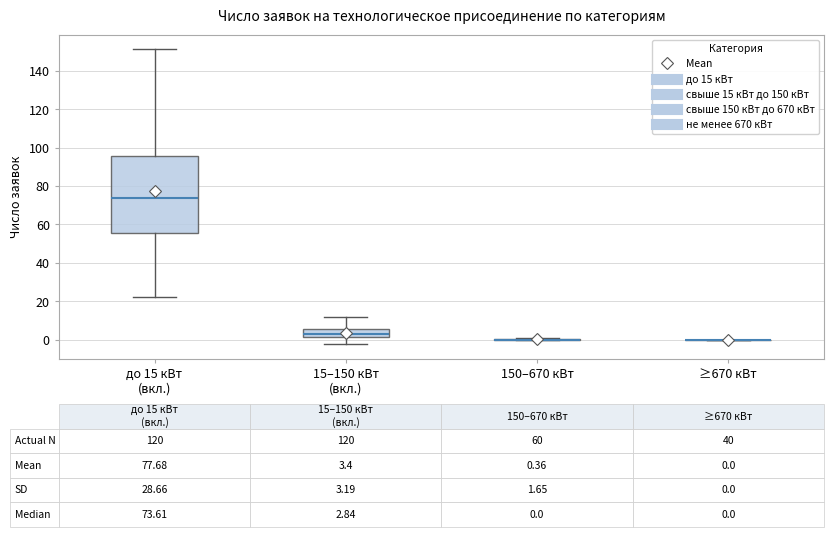

Which box is the tallest, from its lower edge to its upper edge?

до 15 кВт (вкл.)